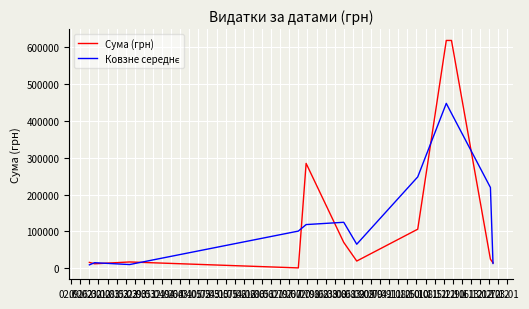

Which series has the largest range (max minus min)?

Сума (грн)